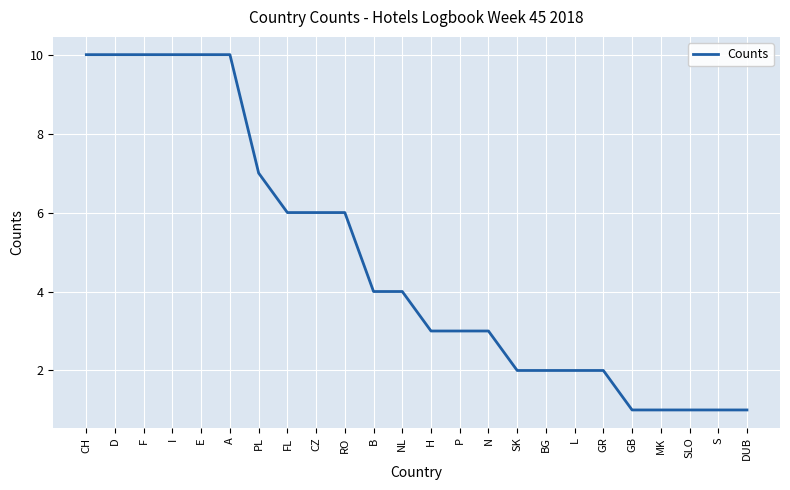

Approximately how many times larger is the value at CZ compared to FL?

1.0